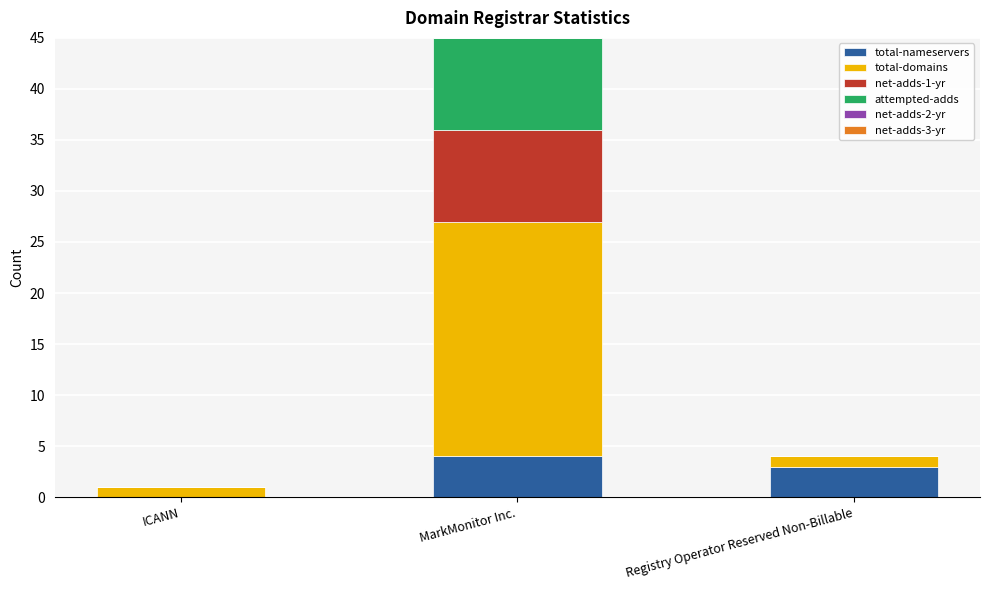

What is the maximum value for total-nameservers?

4